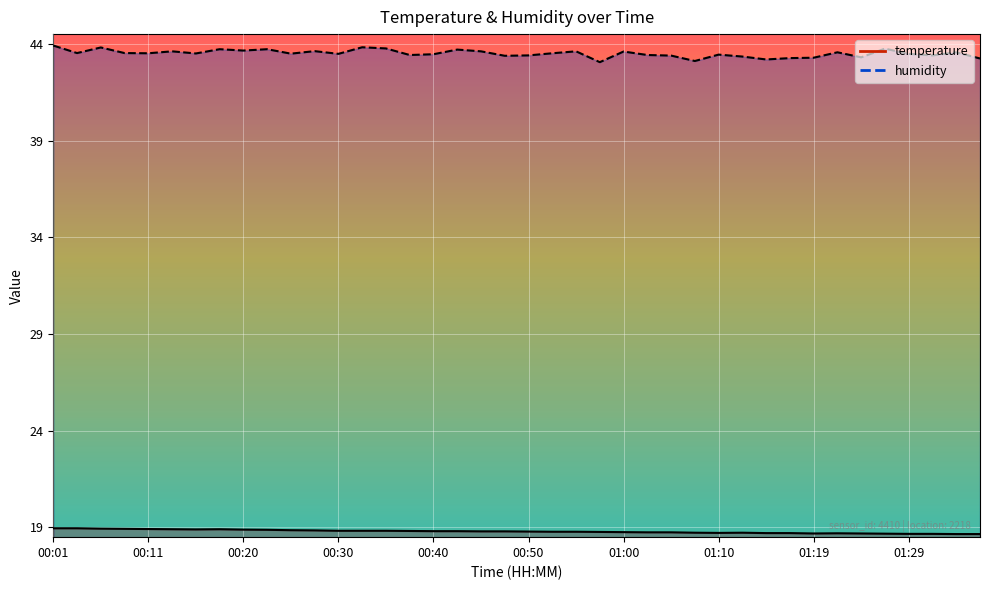

Which series has the largest total across all categories?

humidity